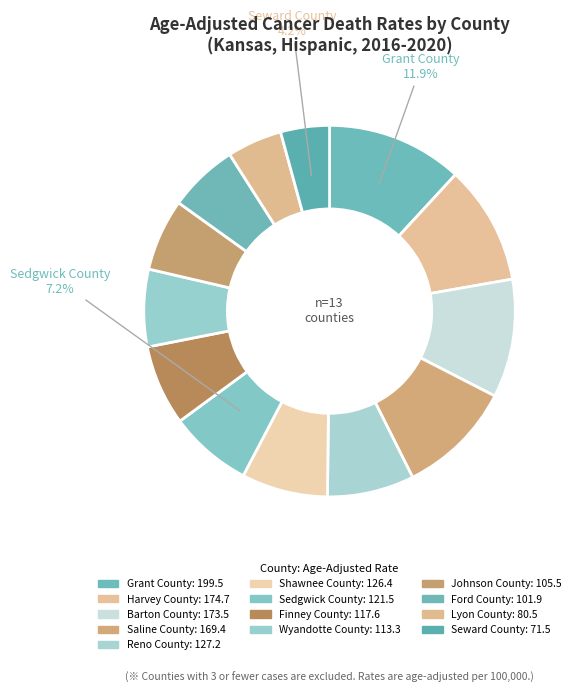

How many segments does this pie chart have?

13